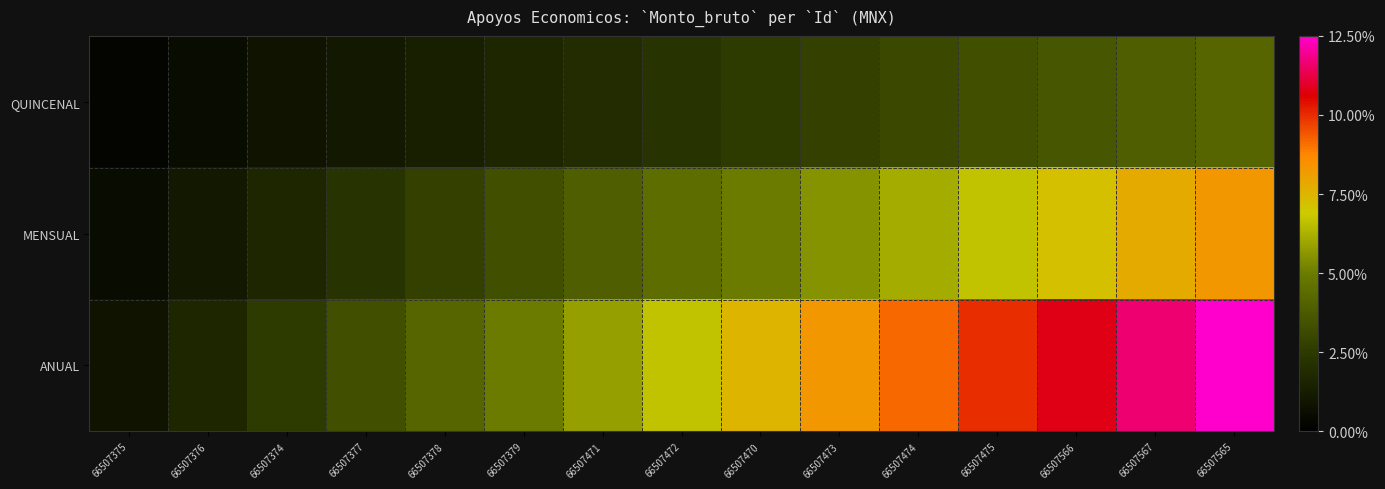

Which series has the widest spread of values?

ANUAL